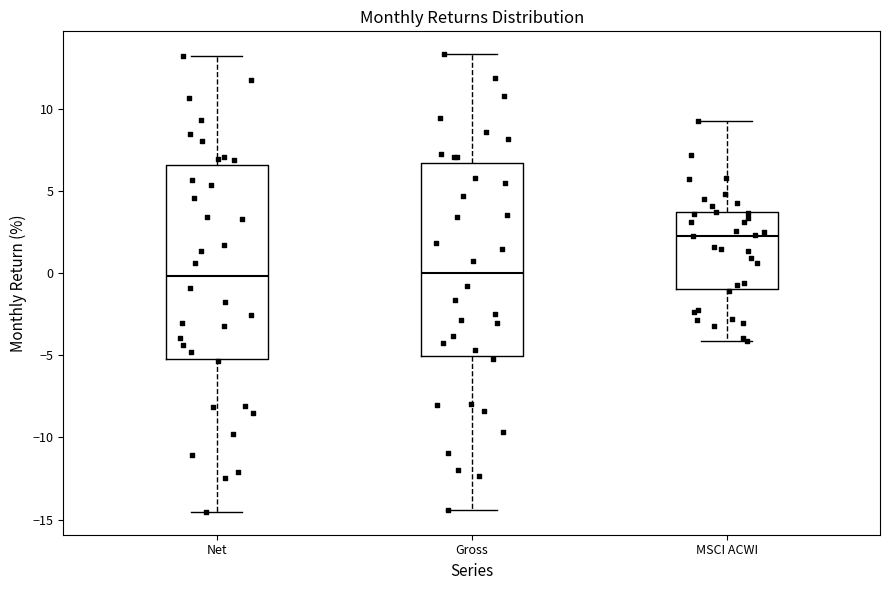

Reading left to right, transcribe this box plot: for each box, give where its median line is, the range the box spans, and where its two whiskers end, as read against the y-axis. The values are not printed on the chart, so give them approximately, as read against the axis.

Net: median 0.0, box -5.0 to 6.5, whiskers -14.5 to 13.0
Gross: median 0.0, box -5.0 to 6.5, whiskers -14.5 to 13.5
MSCI ACWI: median 2.5, box -1.0 to 3.5, whiskers -4.0 to 9.0